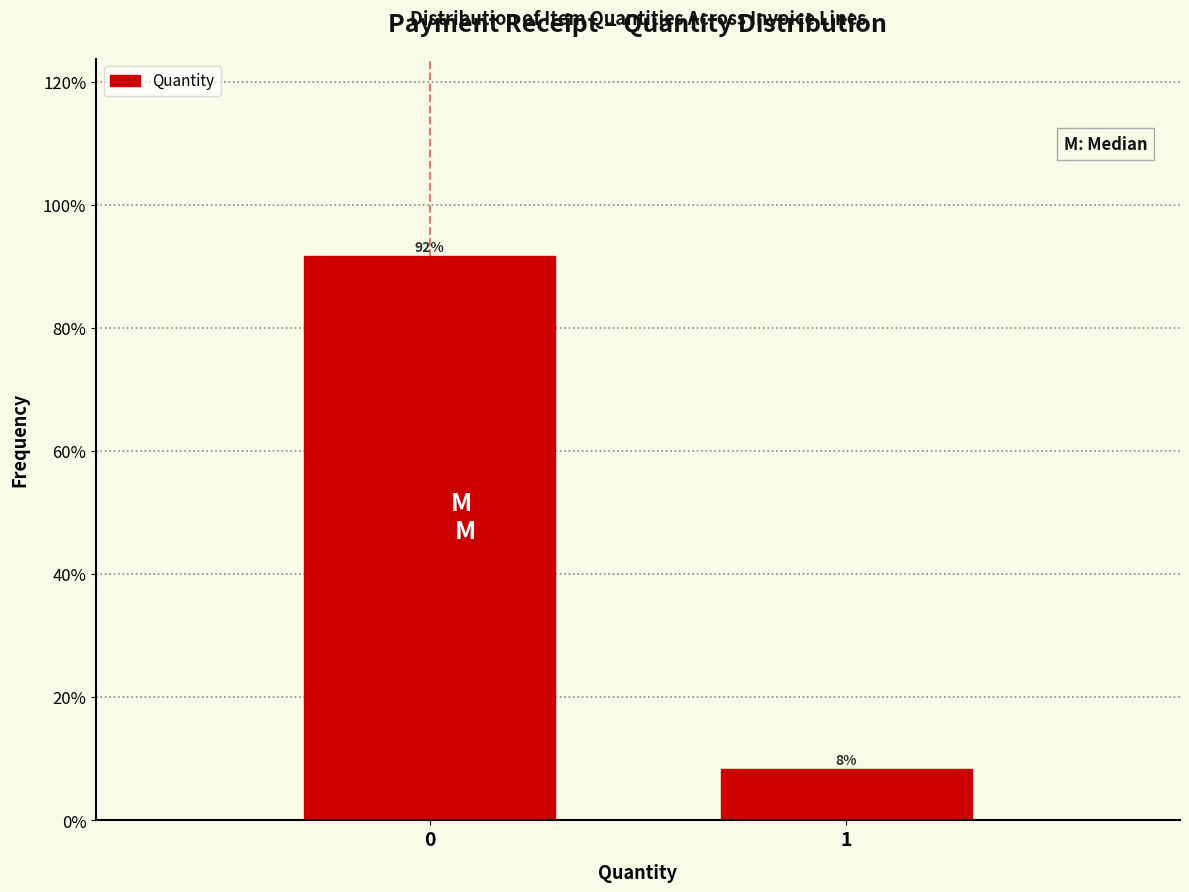

Rank the categories by value from highest to lowest.

0, 1